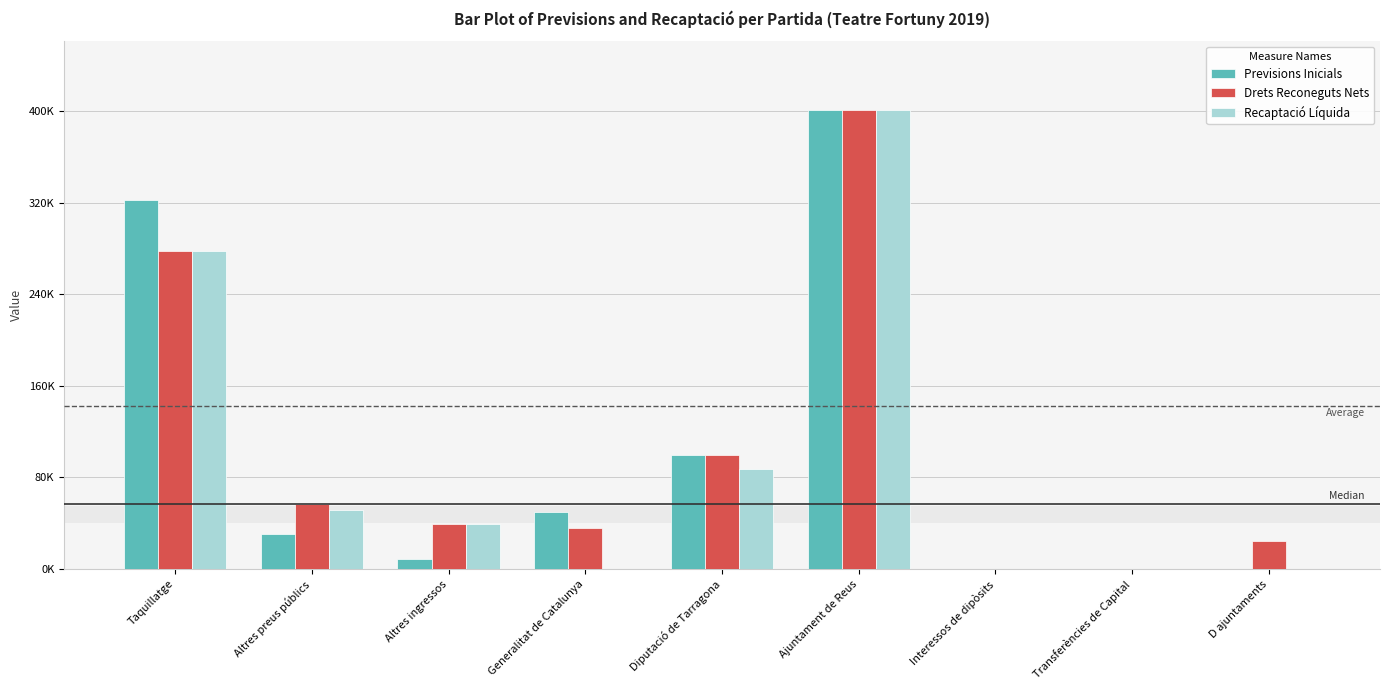

At which label is Drets Reconeguts Nets closest to 200500?

Taquillatge